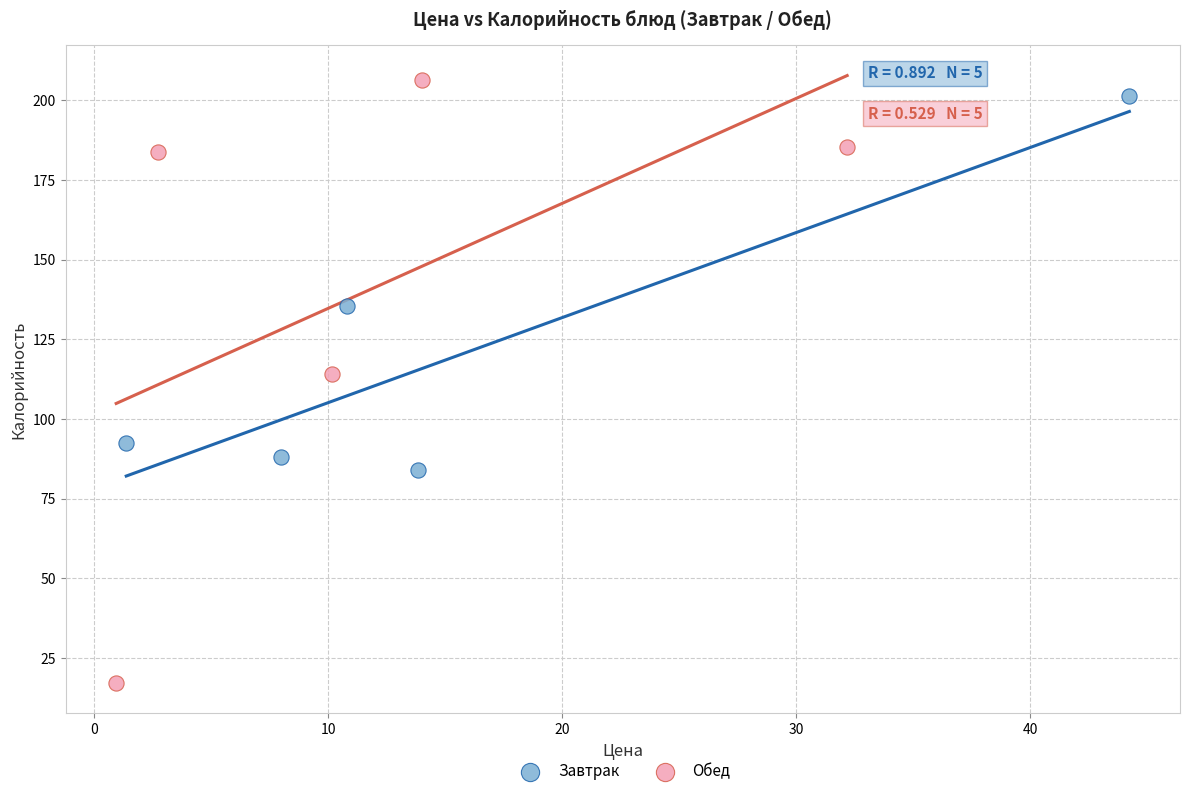

What are all the series names shown in the legend?

Завтрак, Обед